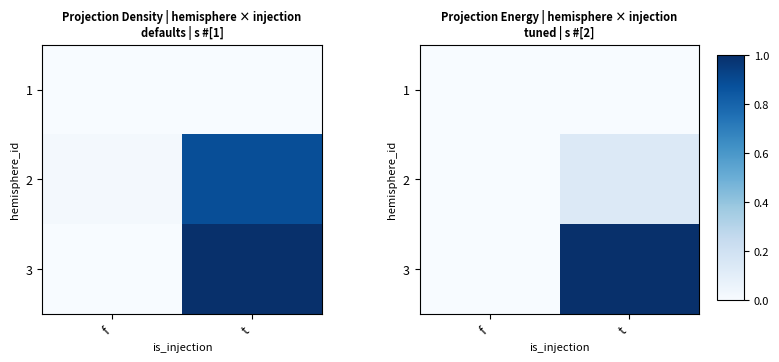

What is the sum of all 2 values?

0.1